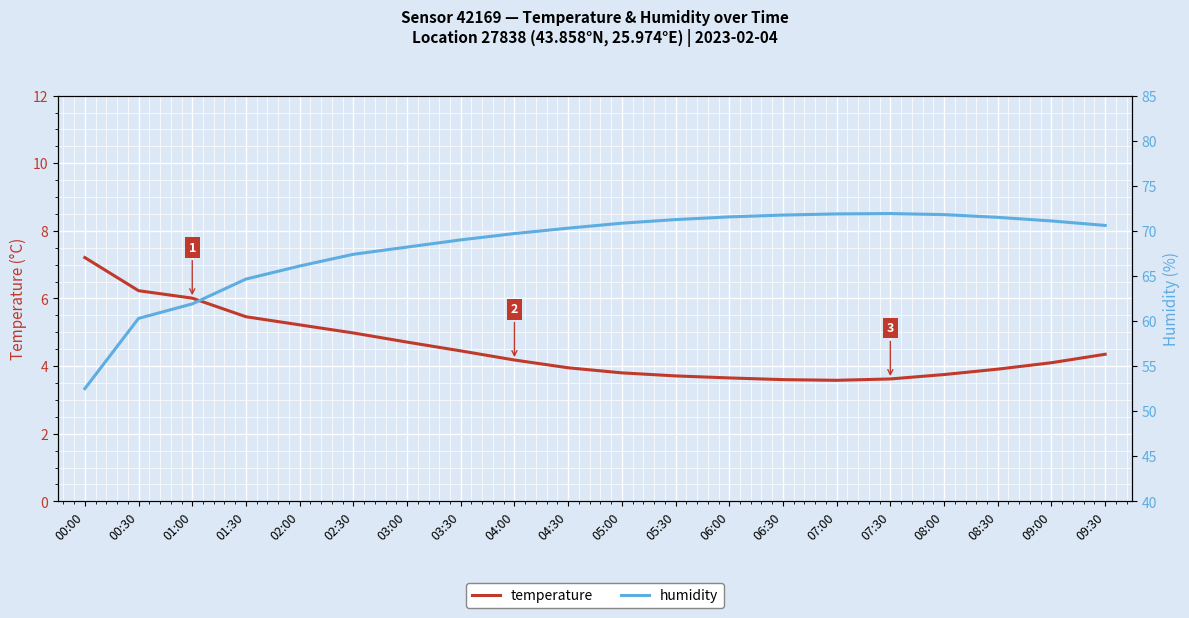

Is the value of temperature at 00:30 greater than the value of humidity at 00:30?

No